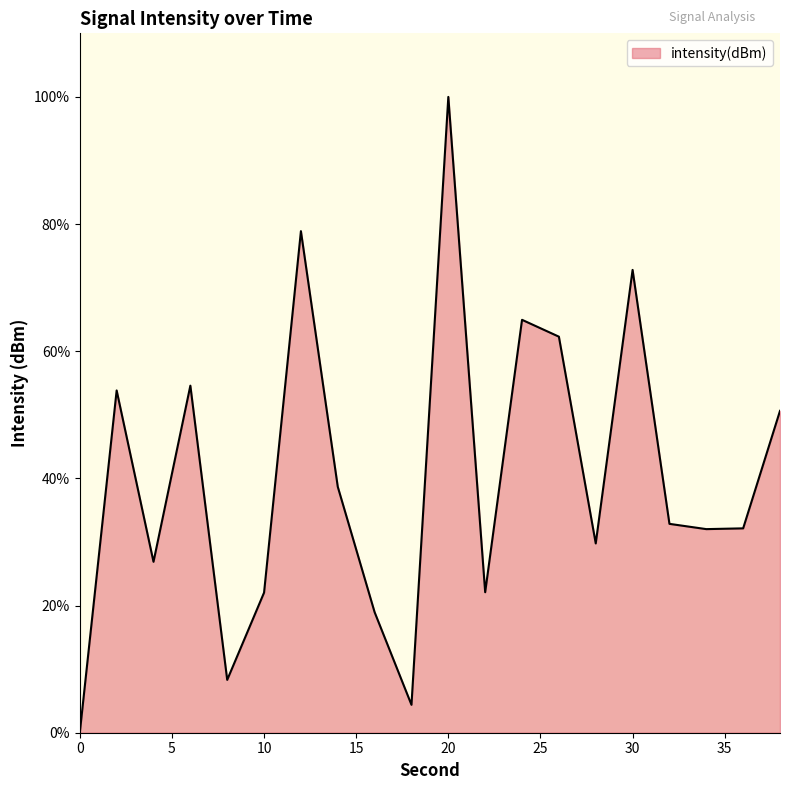

What is the difference between the maximum and minimum values?

100.0